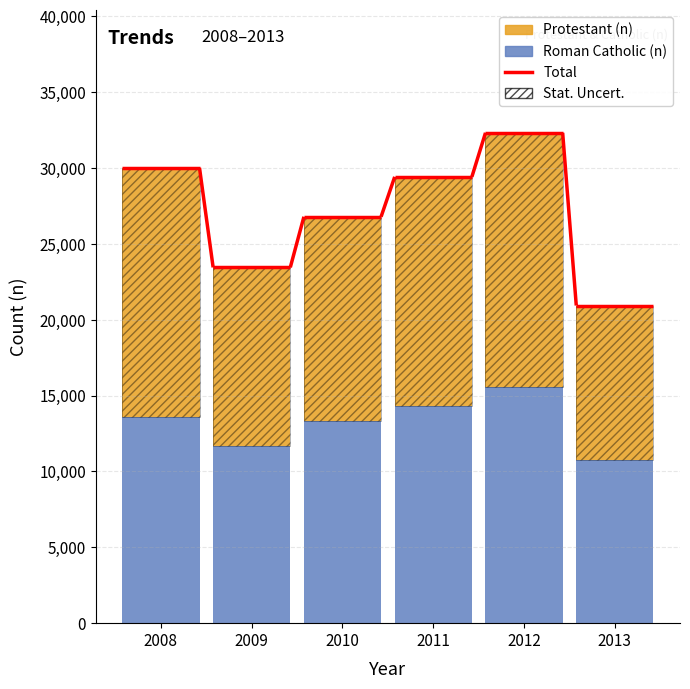

Reading left to right, extract all data points from this chart.

Roman Catholic (n): 13592	11677	13325	14339	15596	10739
Protestant (n): 16413	11770	13460	15076	16720	10195